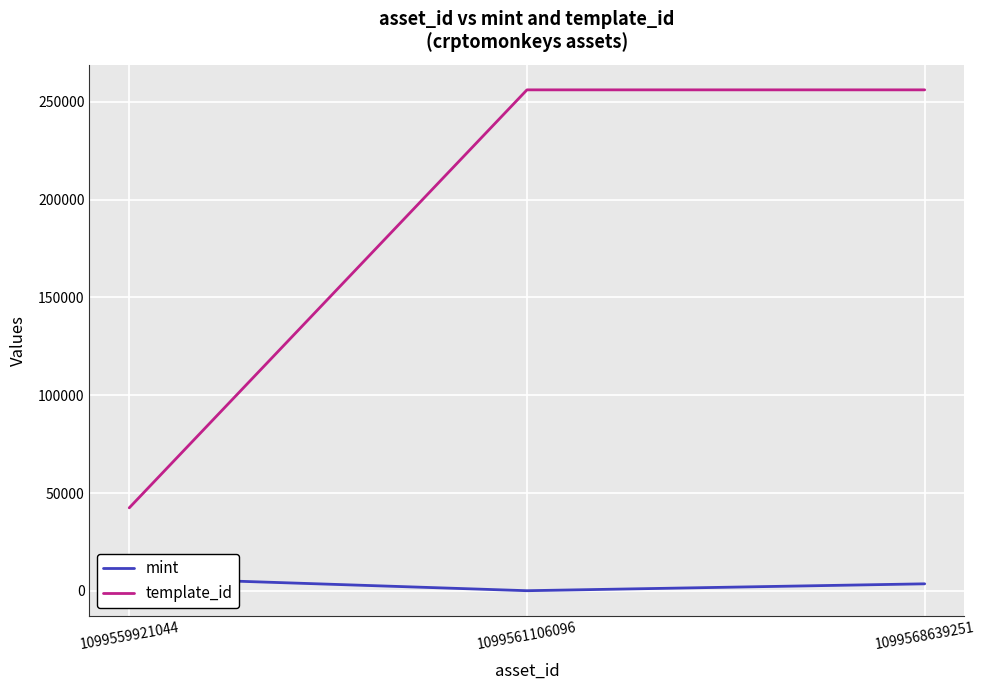

Where is mint nearest to the value 3385?

1099568639251